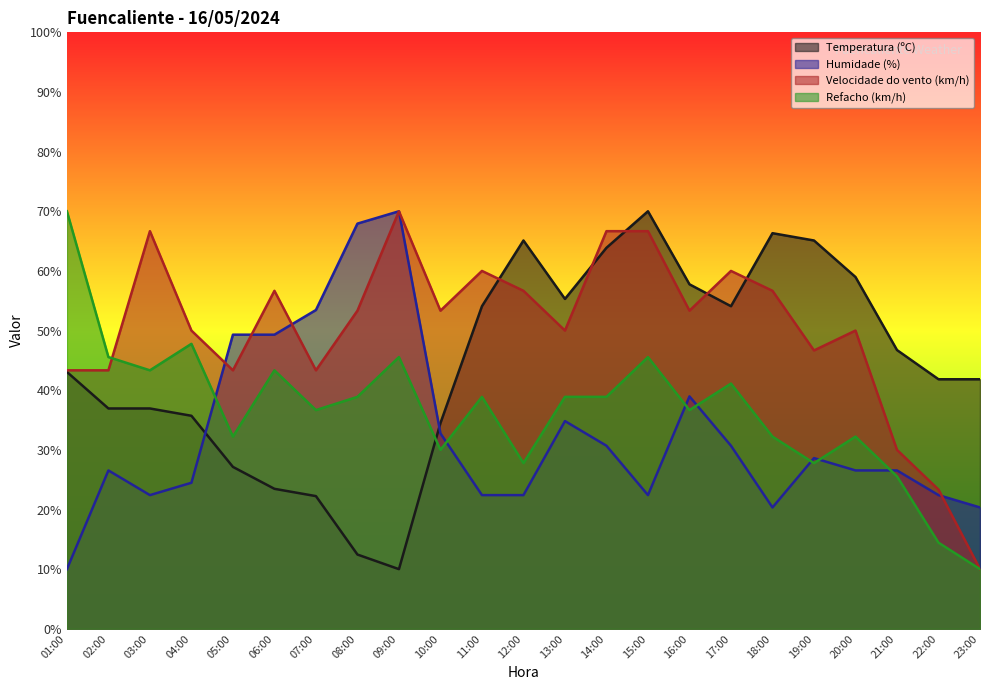

How many interior local peaks does the Velocidade do vento (km/h) series have?

6